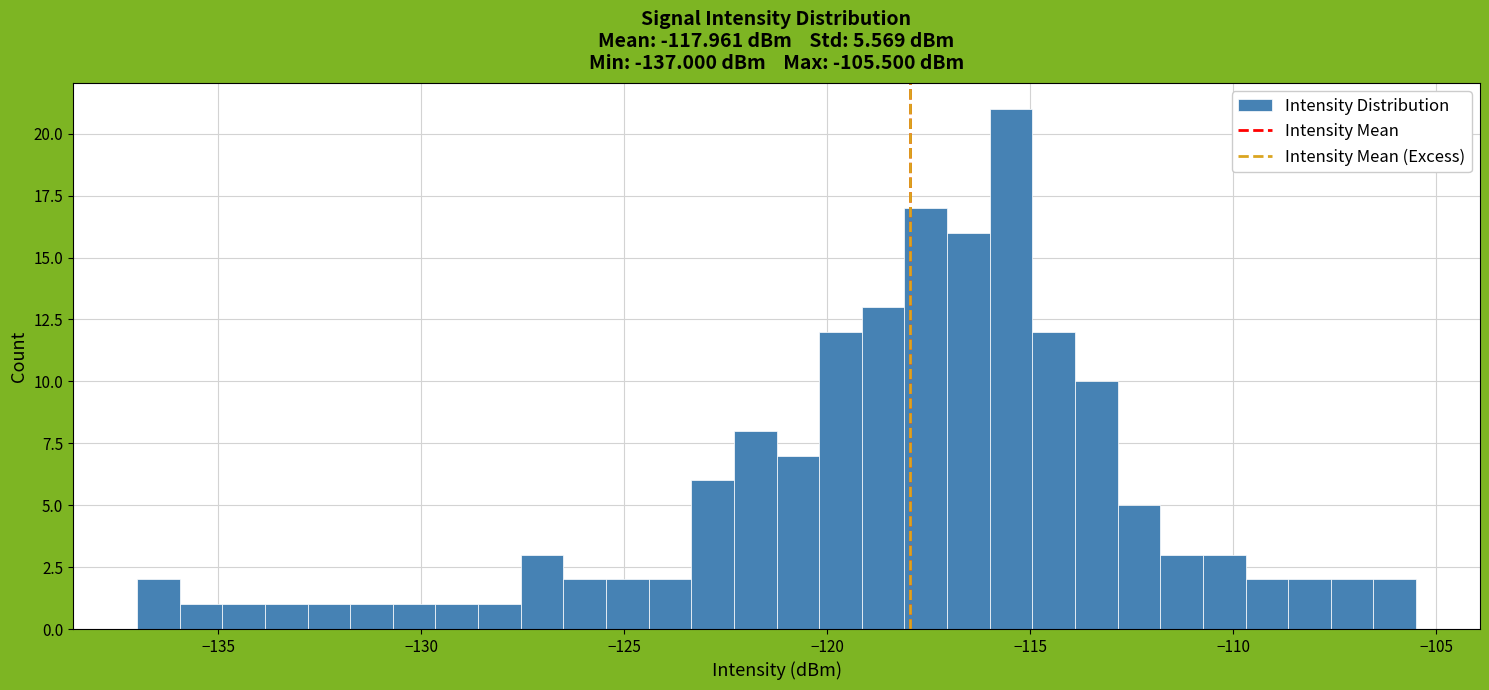

Around what value on the x-axis is the tallest bar? Give the approximate position of its centre, as read against the axis.

-115.5